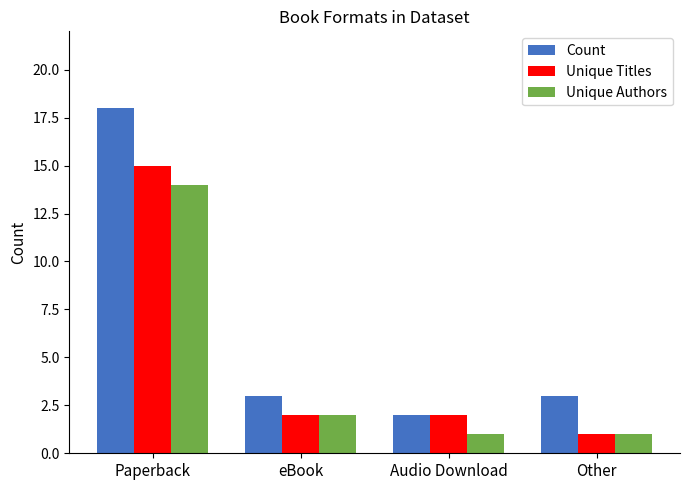

What is the difference between the highest and lowest values at Other?

2